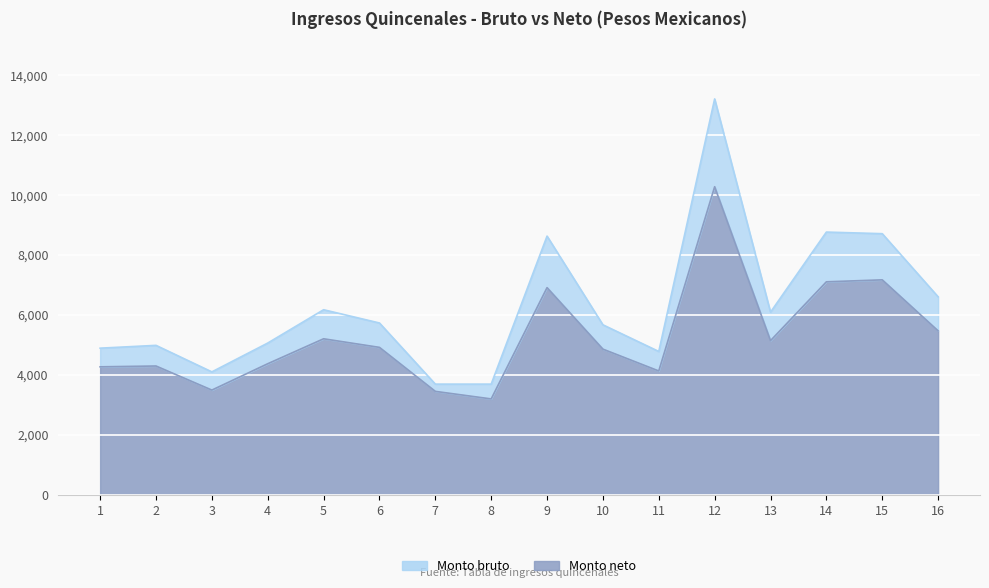

What value does the Monto bruto series have at 16?

6607.7